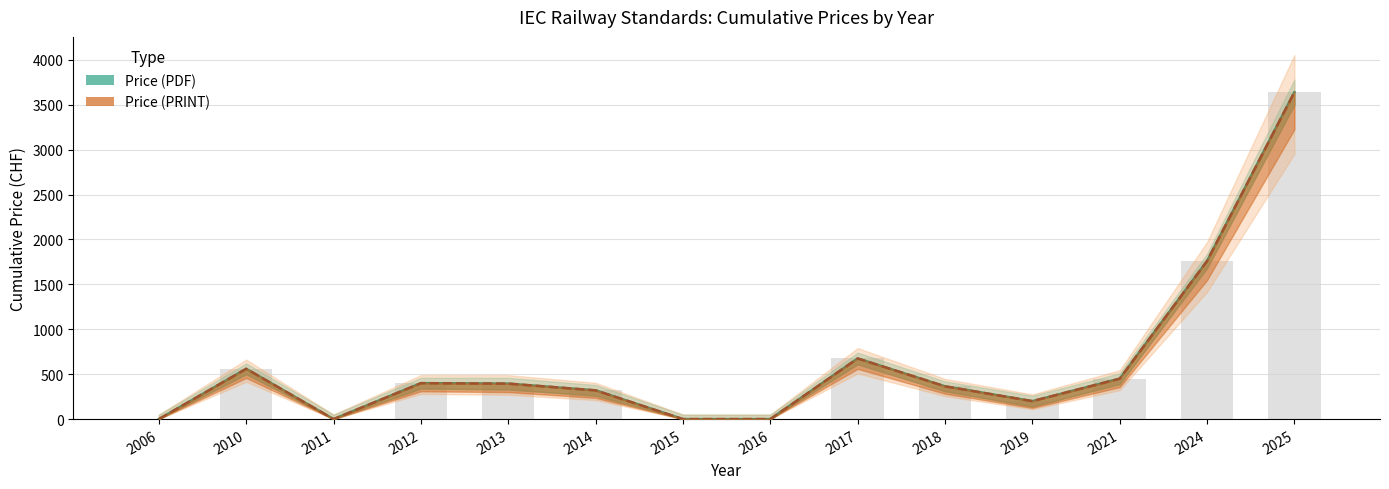

How many values in Price (PDF) are above zero?

10